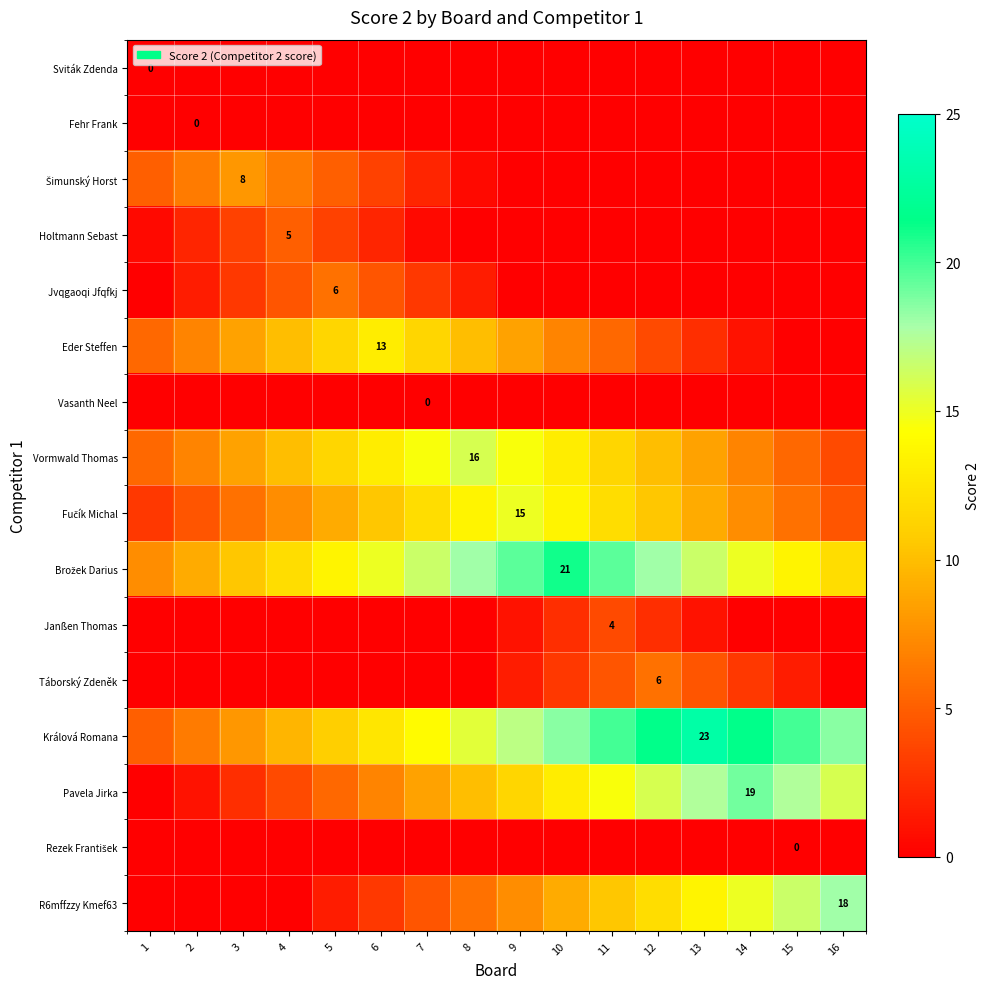

Which has a higher value, 7 or 3?

7